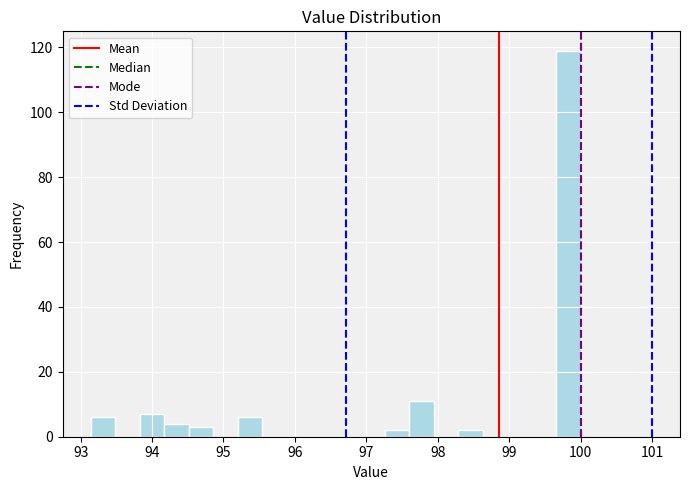

Read against the x-axis, roughly where is the centre of the tallest bar?

99.8